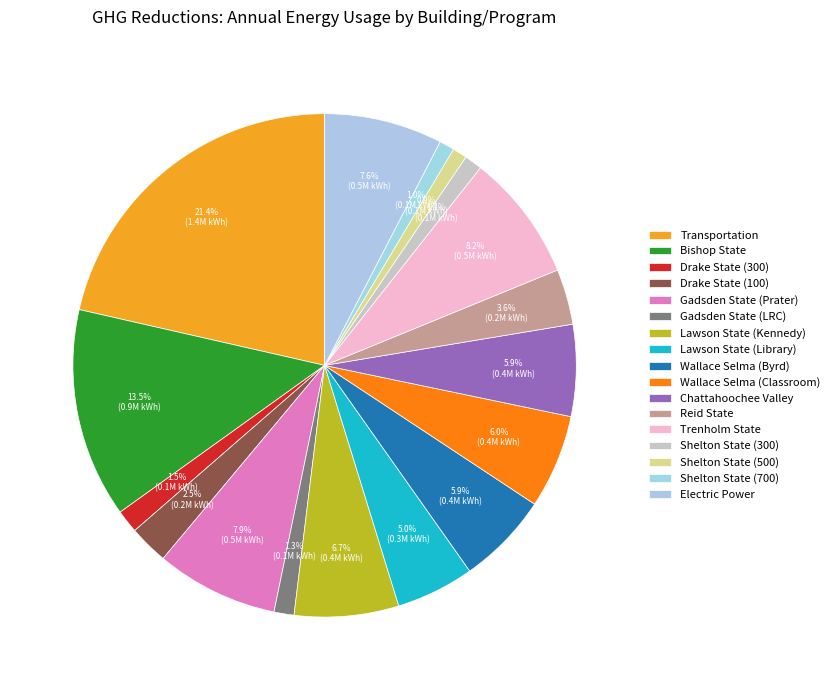

How many slices are in this pie chart?

17